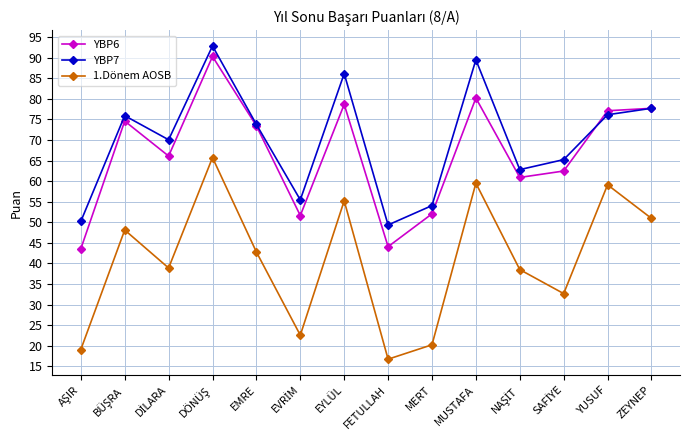

Which series has the largest range (max minus min)?

1.Dönem AOSB